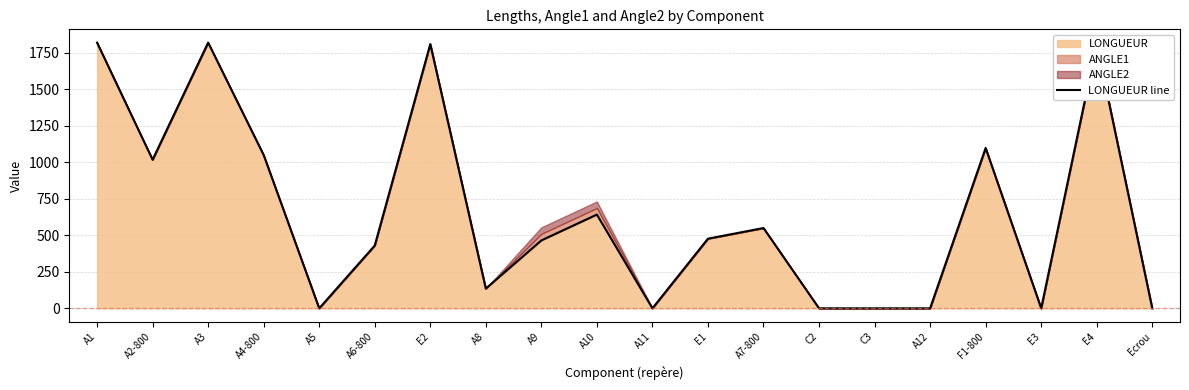

Does the chart have visible grid lines?

Yes